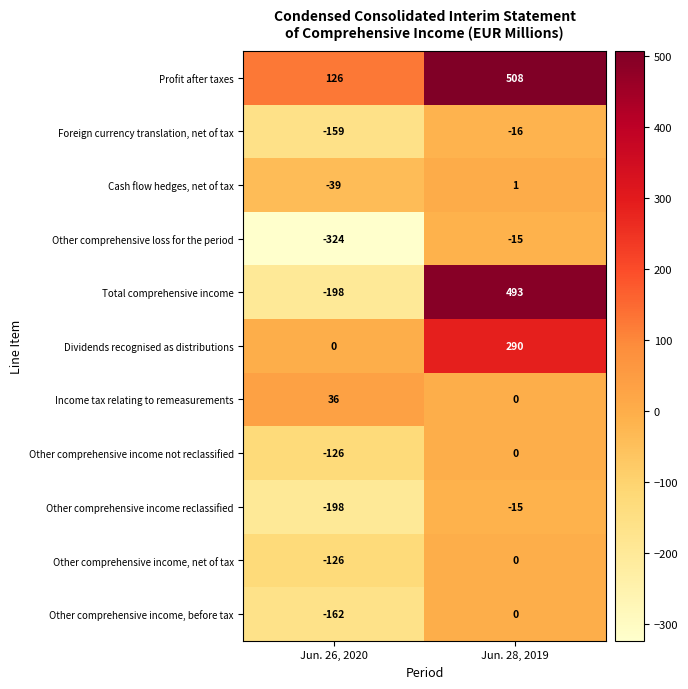

What is the average value of the Other comprehensive income, net of tax series?

-63